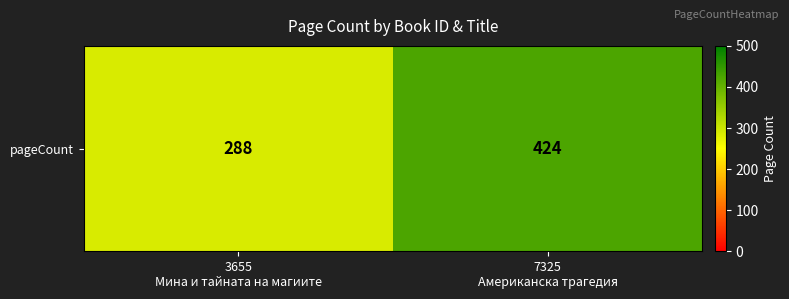

Reading left to right, extract all data points from this chart.

3655
Мина и тайната на магиите=288	7325
Американска трагедия=424